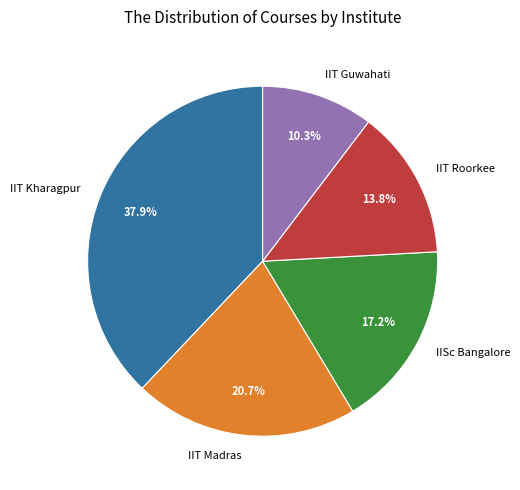

What is the ratio of the value at IISc Bangalore to the value at IIT Madras?

0.8